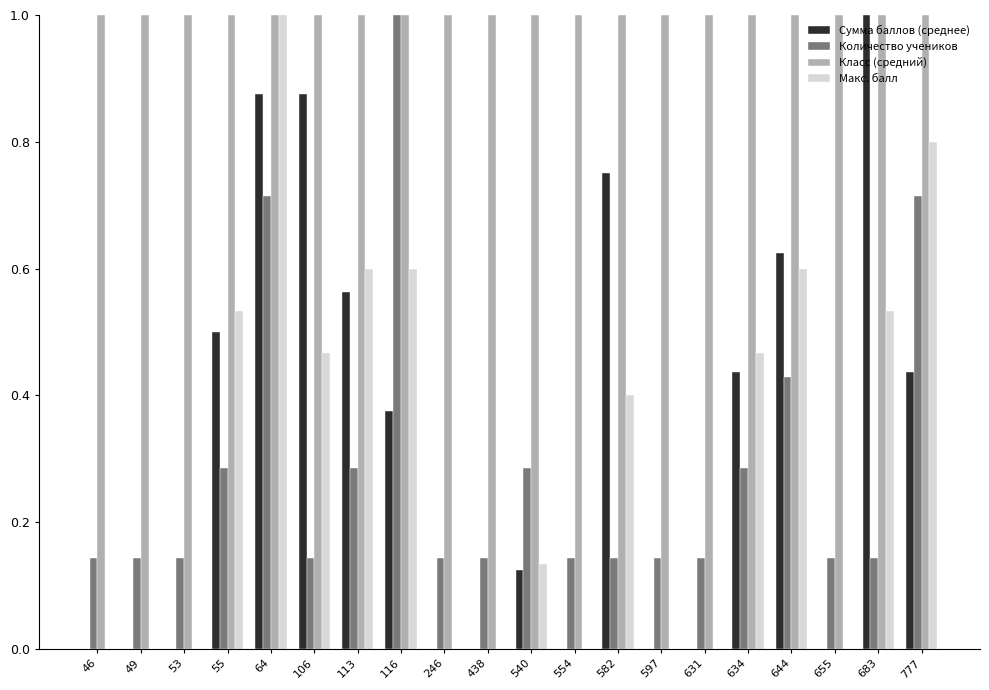

Is it true that Сумма баллов (среднее) equals 1.0 at 683?

True